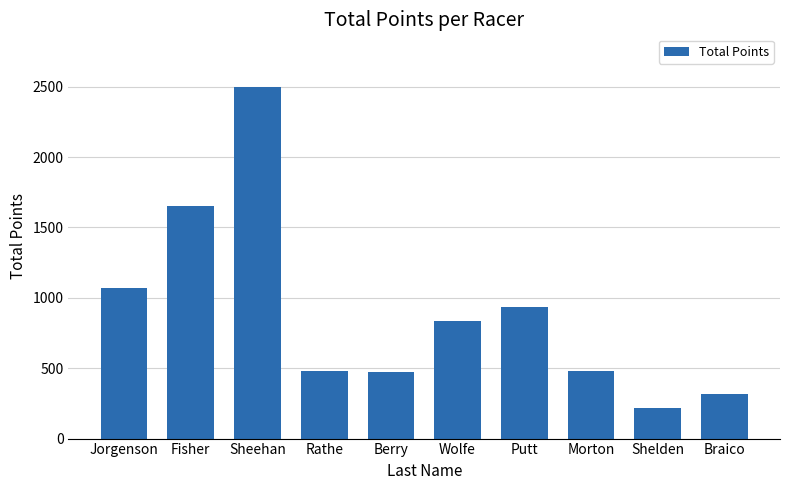

What is the label of the 7th bar from the left?

Putt